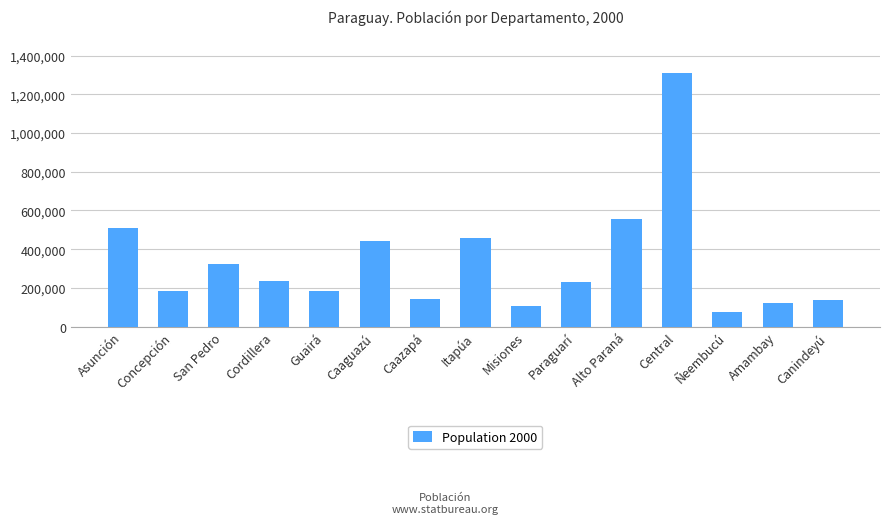

The chart shows a value of 230464 at Itapúa. True or false?

False